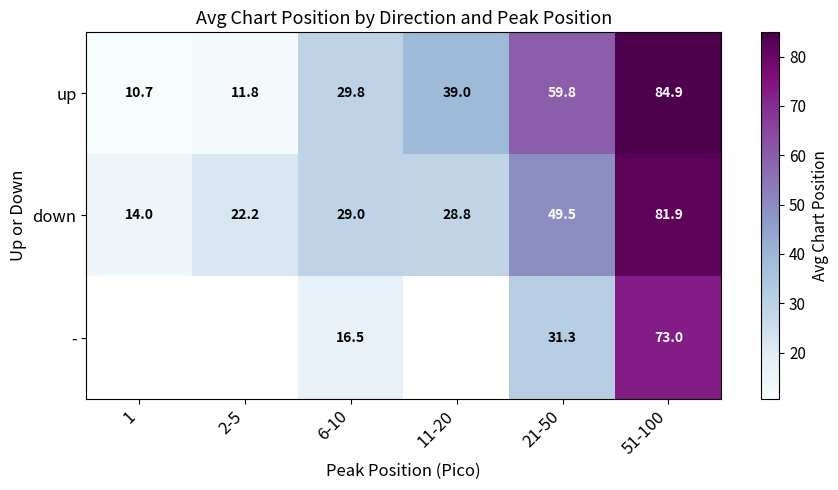

The value of down at 2-5 is 32.6. True or false?

False